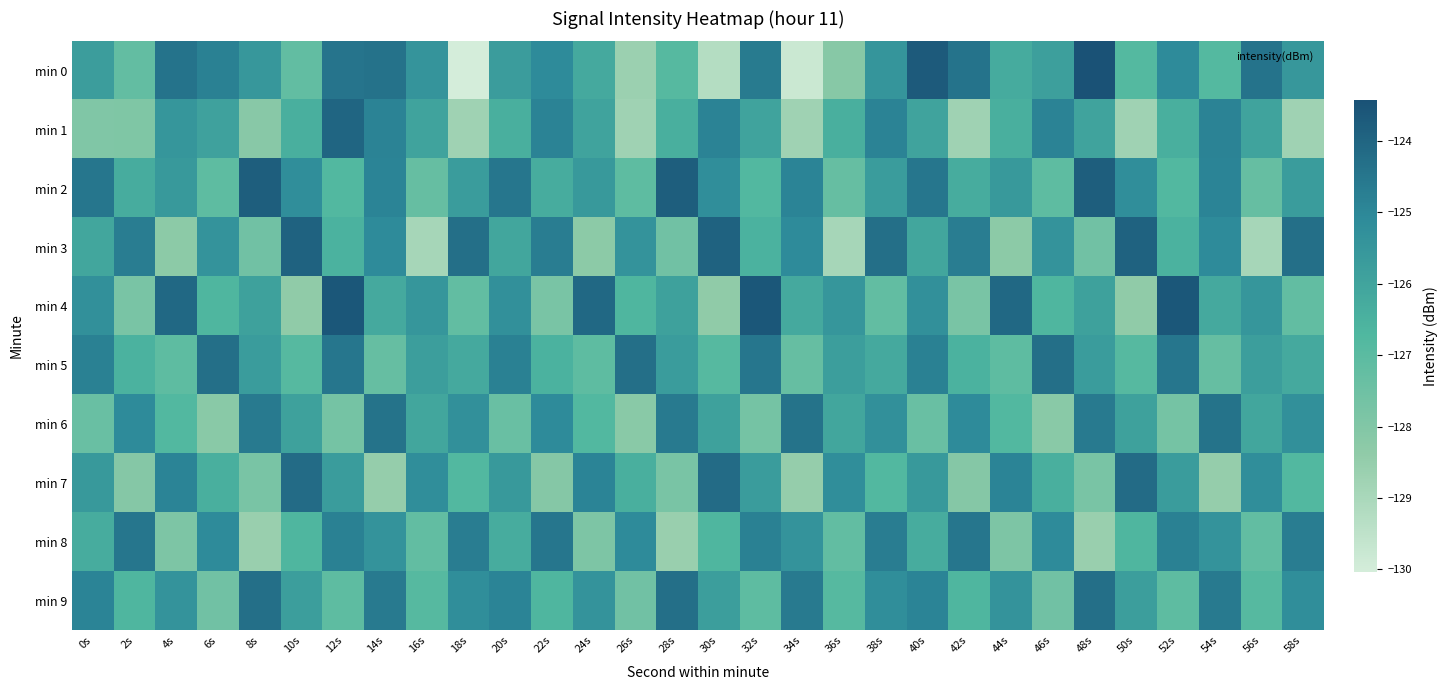

At which category is the sum across all series the highest?

40s